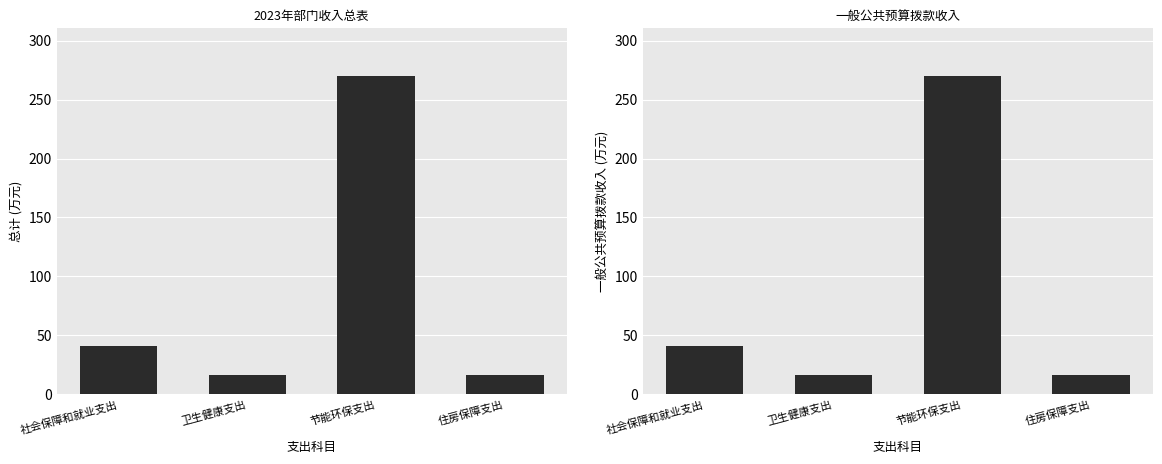

What is the sum of the 一般公共预算拨款收入 values at 卫生健康支出 and 住房保障支出?

33.3